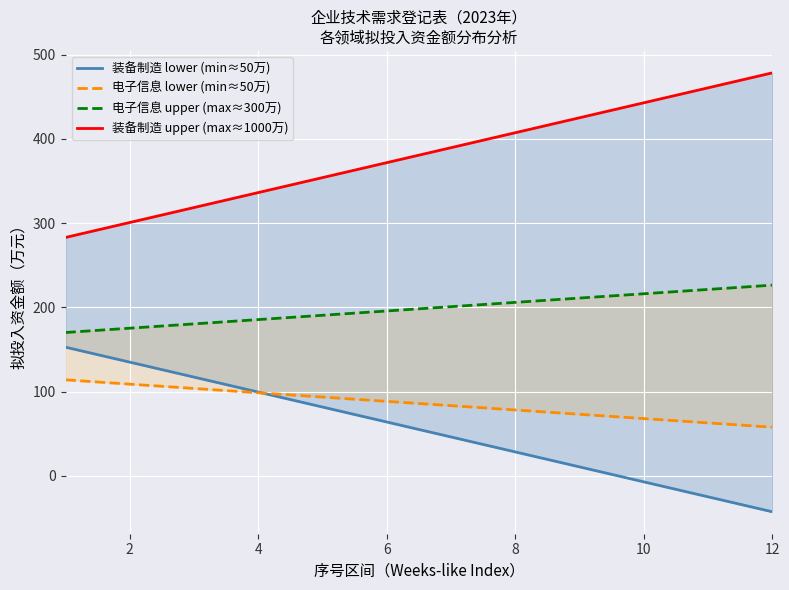

At 4, list the series in order from smallest to largest.

电子信息 lower (min≈50万), 装备制造 lower (min≈50万), 电子信息 upper (max≈300万), 装备制造 upper (max≈1000万)